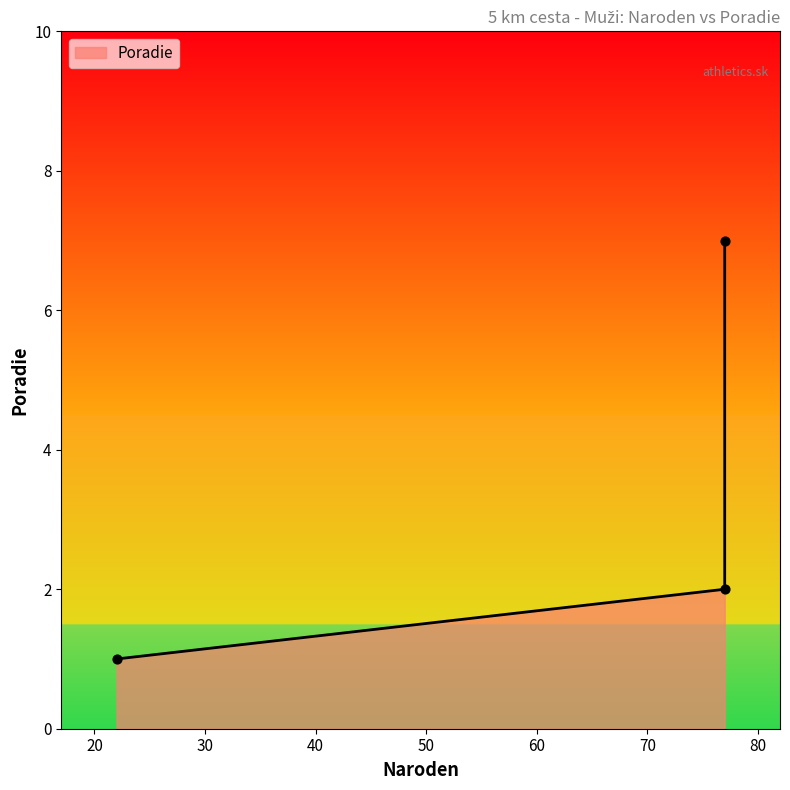

Between 77 and 77, which is larger?

77